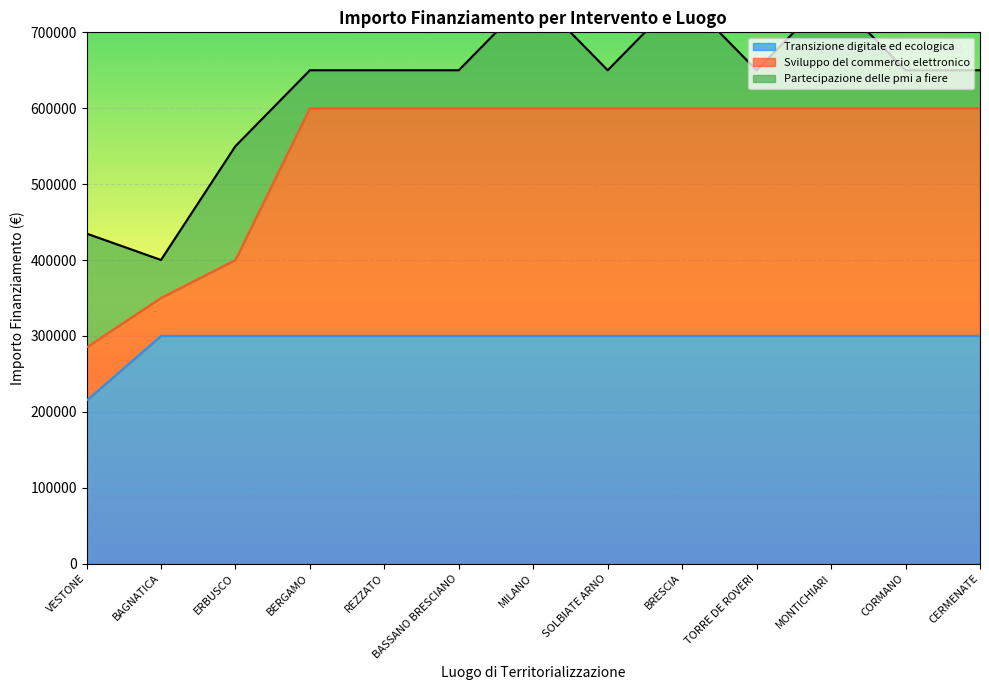

What is the difference between the maximum and minimum values in the Sviluppo del commercio elettronico series?

315200